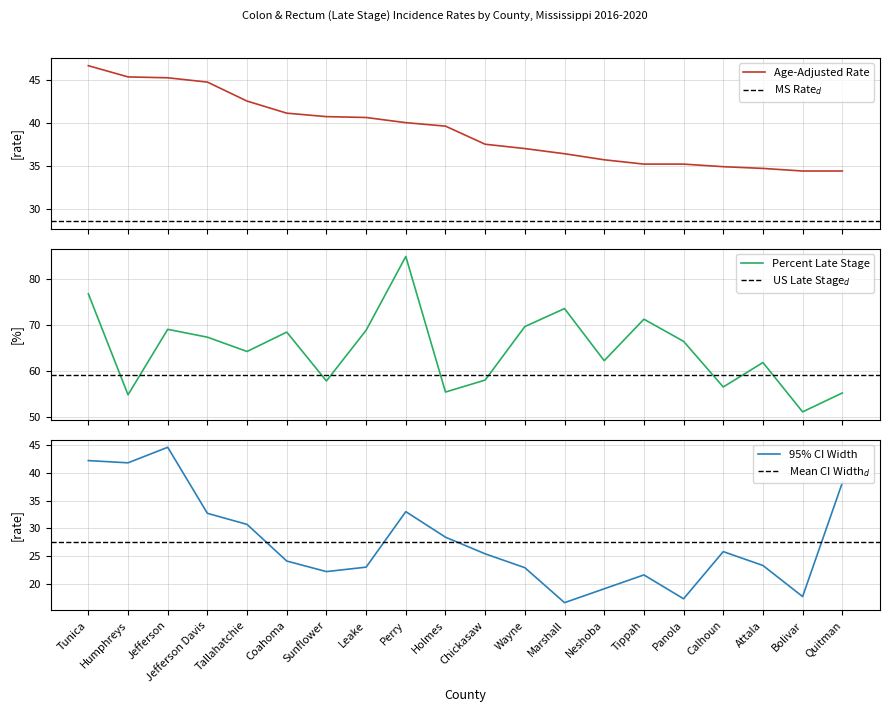

The value of 95% CI Width at Panola is 17.3. True or false?

True